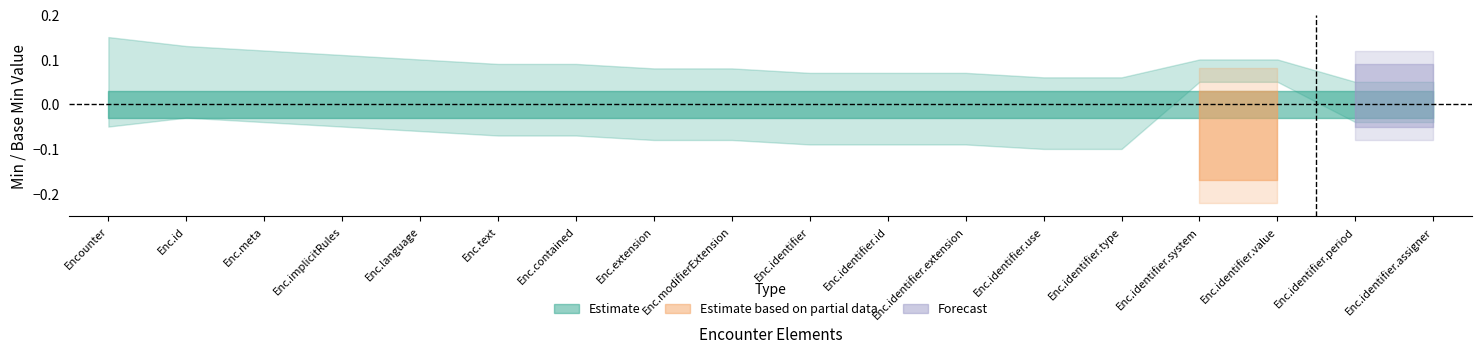

What is the label of the 6th point from the right?

Encounter.identifier.use